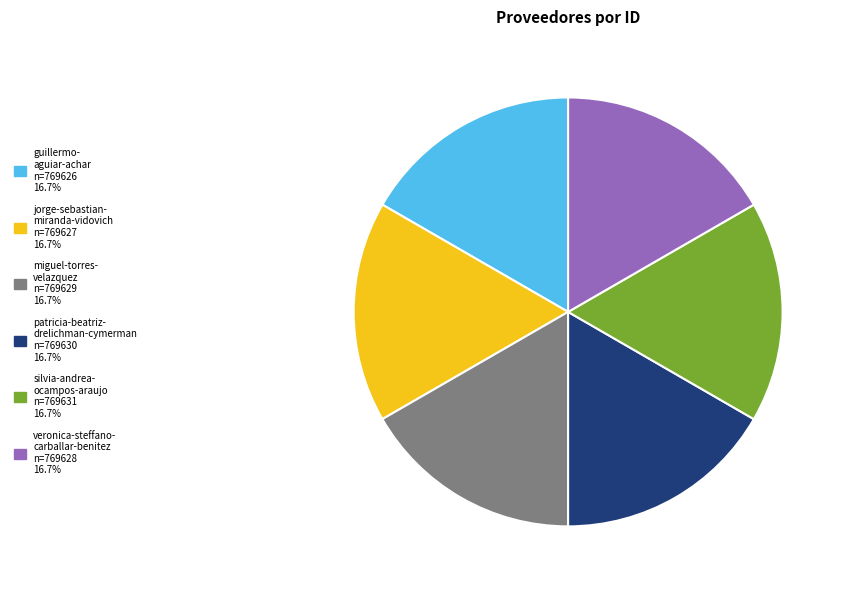

Is there a majority slice in this chart?

No